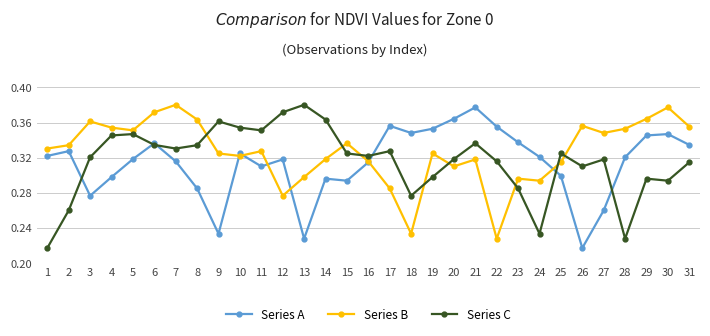

At which label is Series B closest to 0?

22